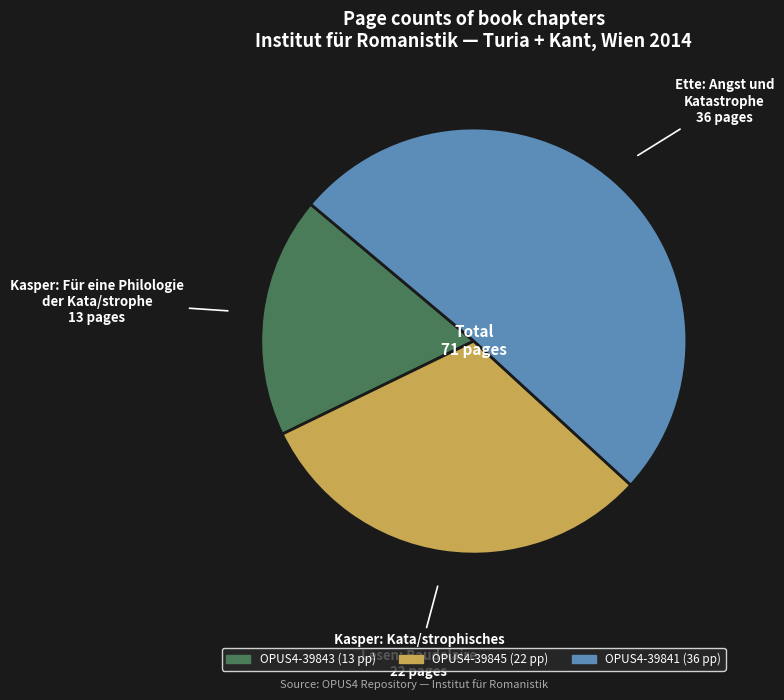

Is the sum of OPUS4-39845 and OPUS4-39841 greater than half?

Yes